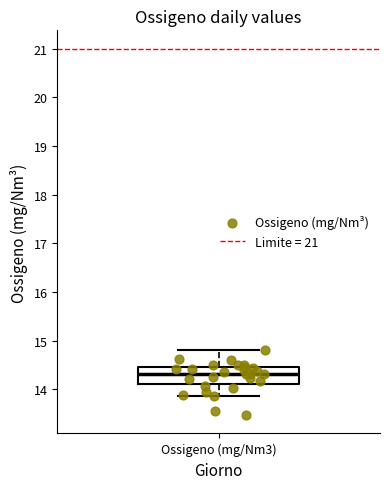

Transcribe this box plot: give where the median line is, the range the box spans, and where the two whiskers end, as read against the y-axis. The values are not printed on the chart, so give them approximately, as read against the axis.

median 14.3, box 14.1 to 14.4, whiskers 13.9 to 14.8